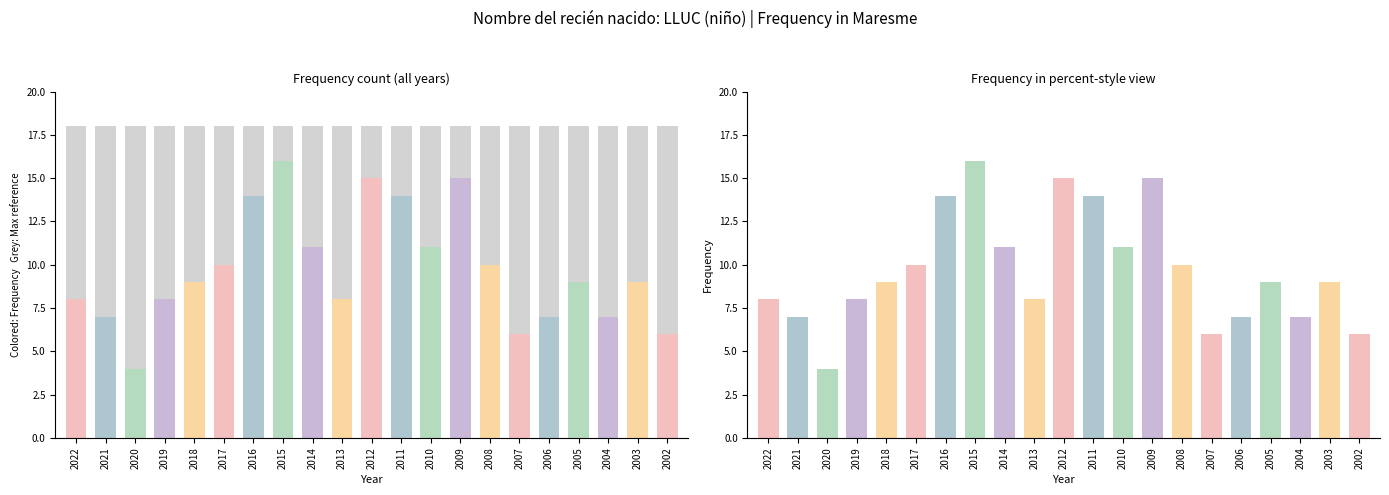

What is the sum of all values?

204